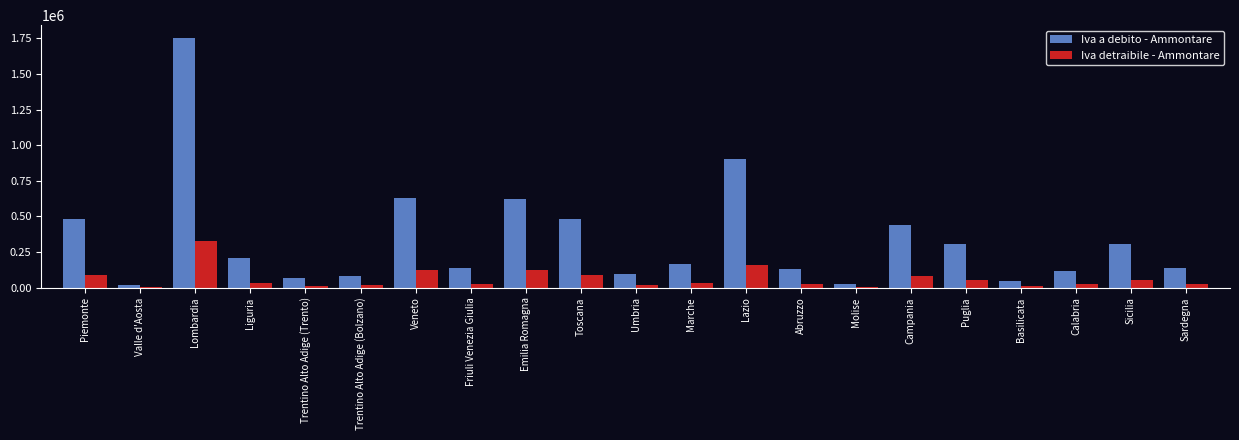

At which label does Iva a debito - Ammontare first exceed 165146?

Piemonte